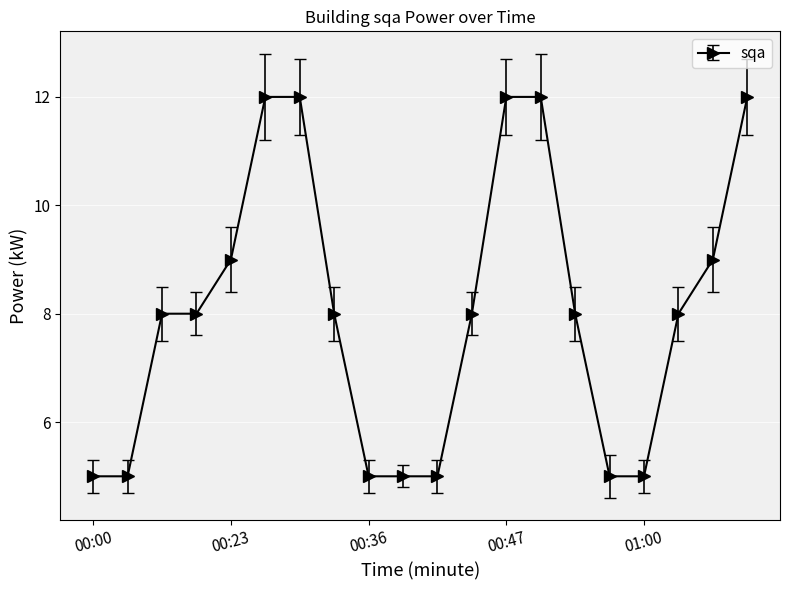

What is the maximum value shown in the chart?

12